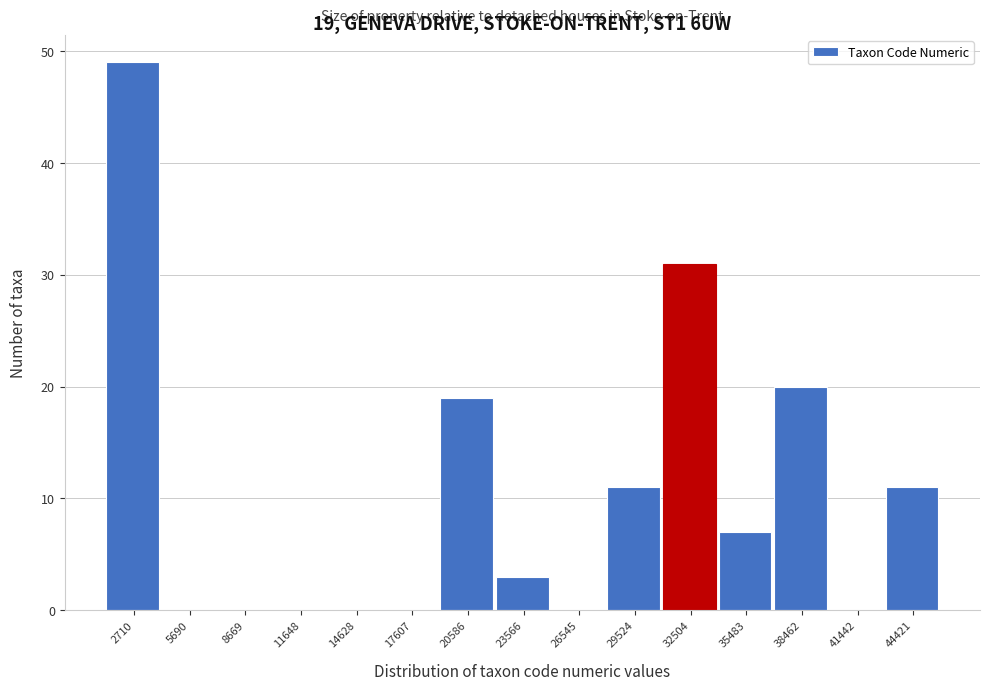

Which range on the x-axis has the tallest bar?

1000 to 4000